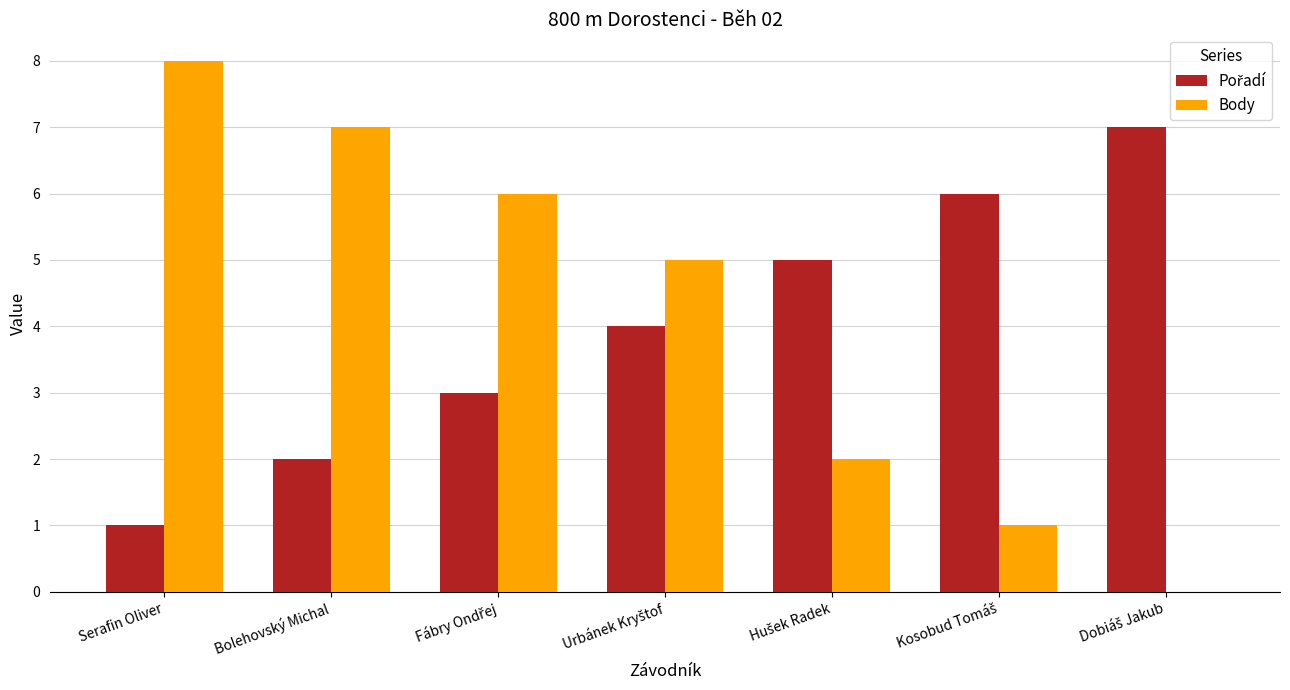

The Body series shows 12 at Bolehovský Michal. True or false?

False